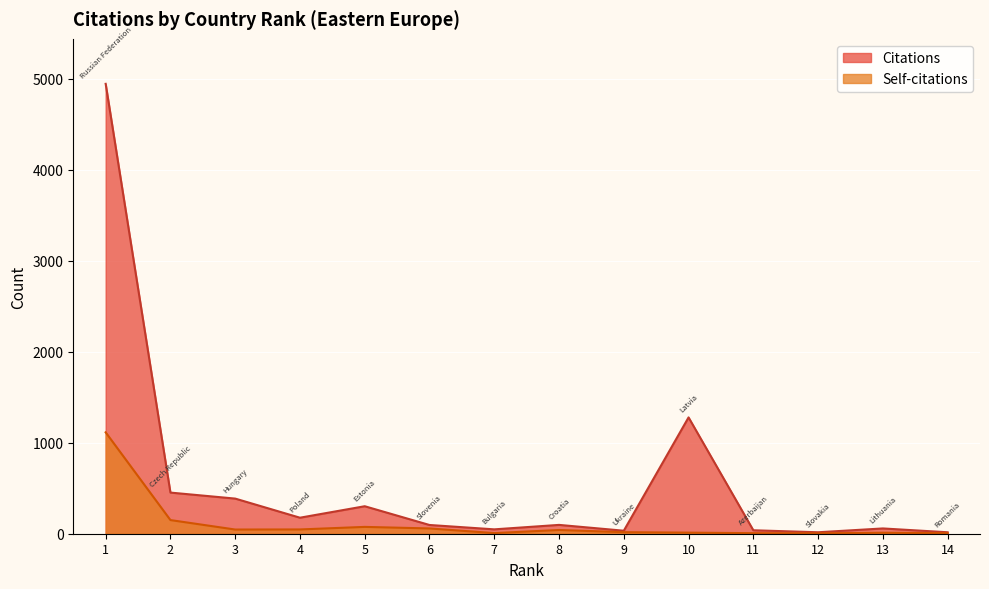

At 6, list the series in order from largest to smallest.

Citations, Self-citations